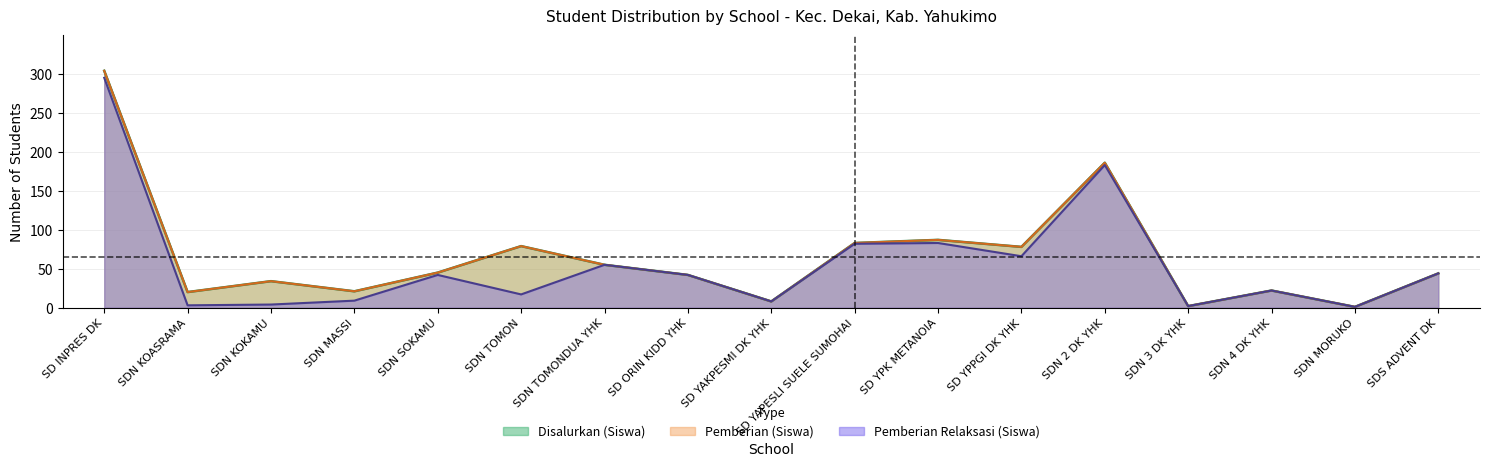

What is the label of the 12th point from the right?

SDN TOMON